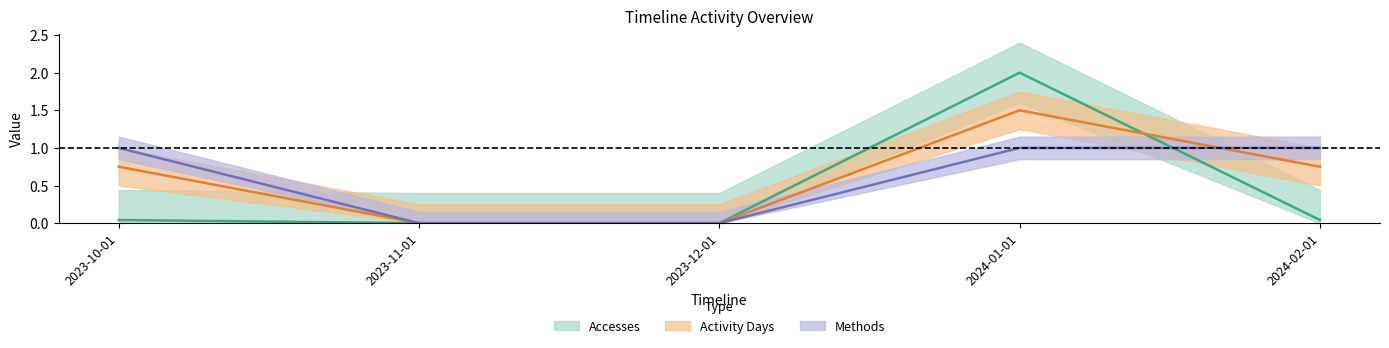

What is the label of the 3rd point from the right?

2023-12-01